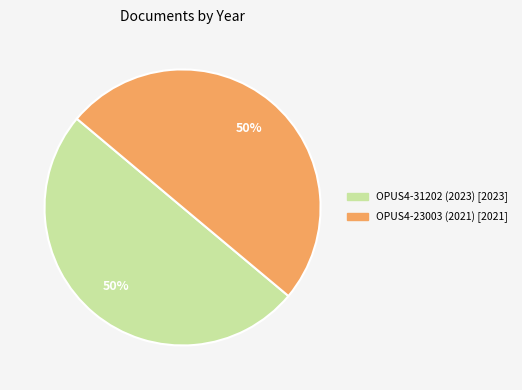

How many segments does this pie chart have?

2